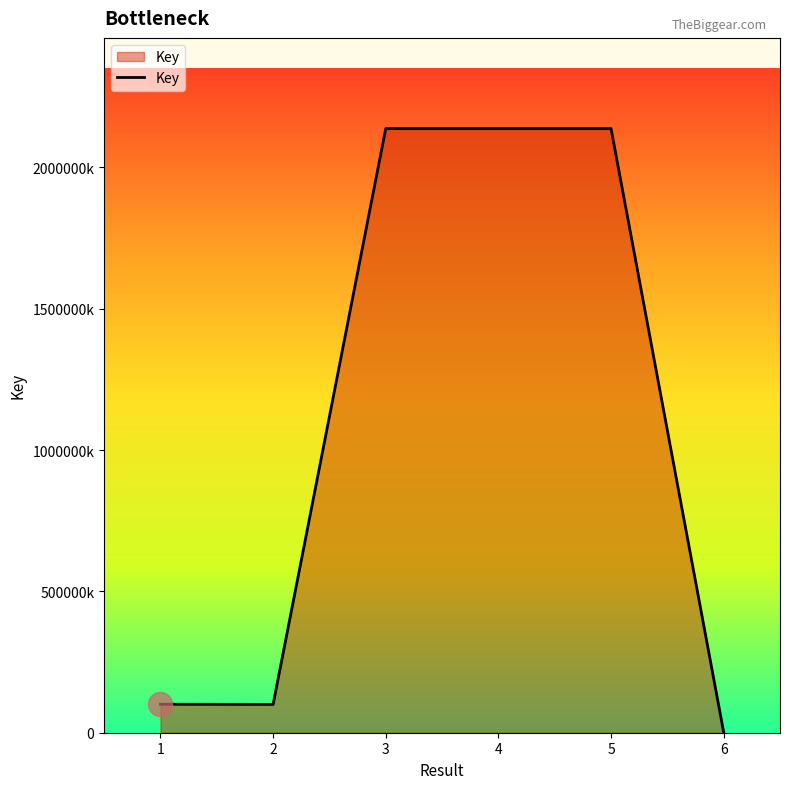

Is this an area chart (filled region under the line)?

Yes